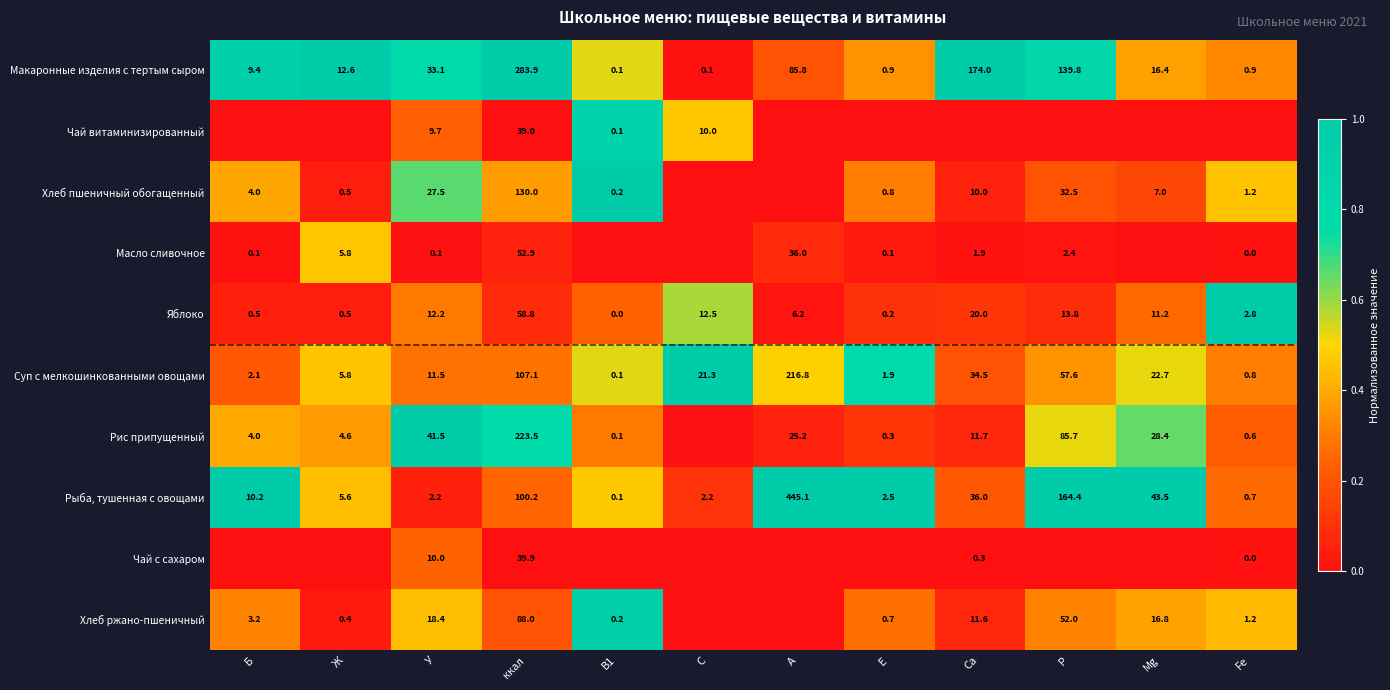

What is the difference between the Макаронные изделия с тертым сыром values at E and Ж?

11.7